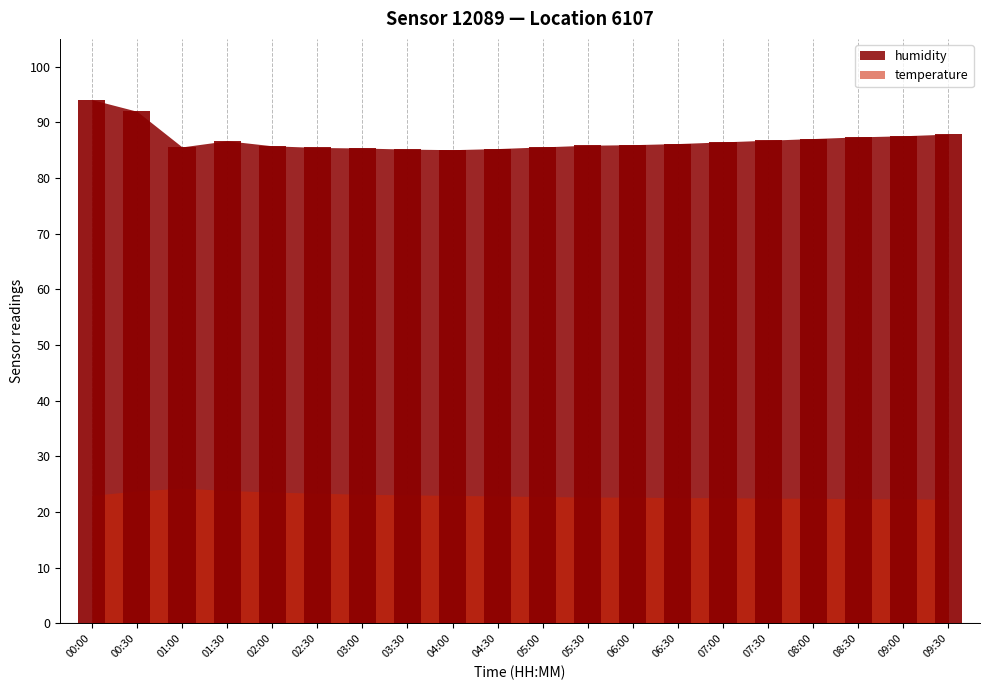

What is the change in value from 04:00 to 04:30?

+0.2